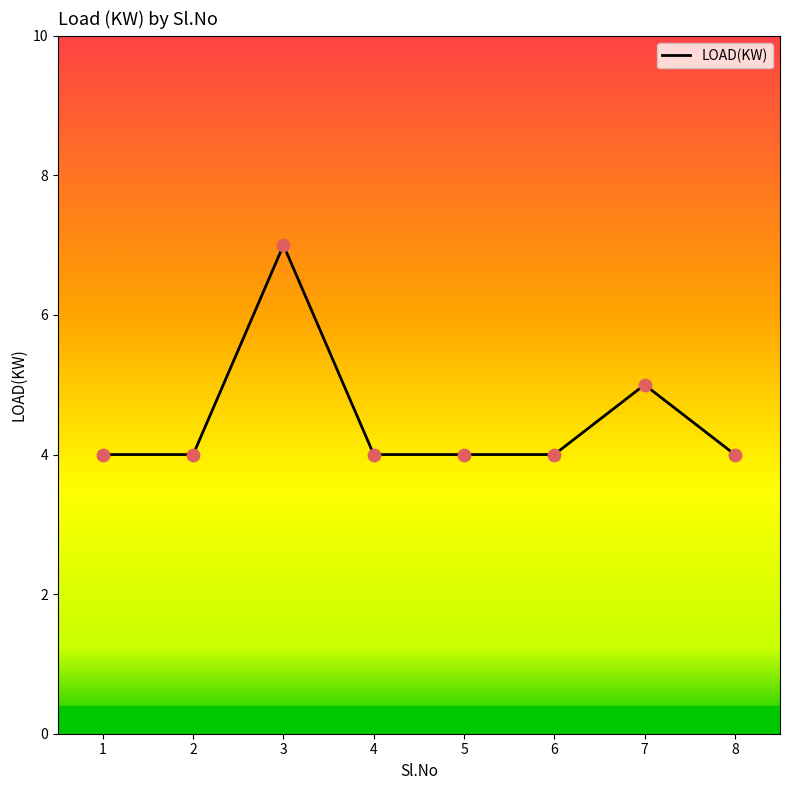

Which has a higher value, 2 or 3?

3